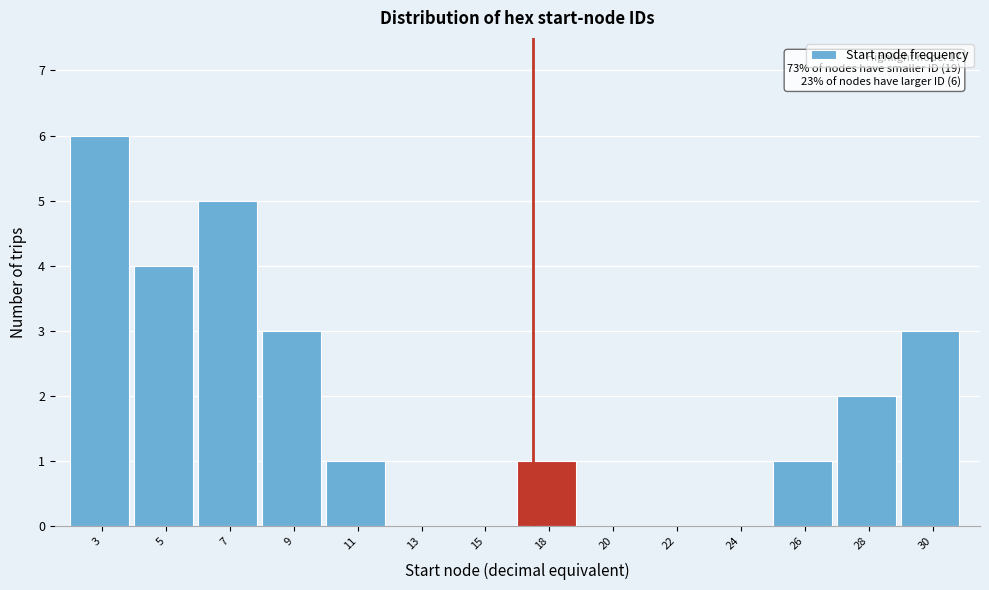

Reading left to right, transcribe all the data shown in this chart.

3=6	5=4	7=5	9=3	11=1	13=0	15=0	18=1	20=0	22=0	24=0	26=1	28=2	30=3